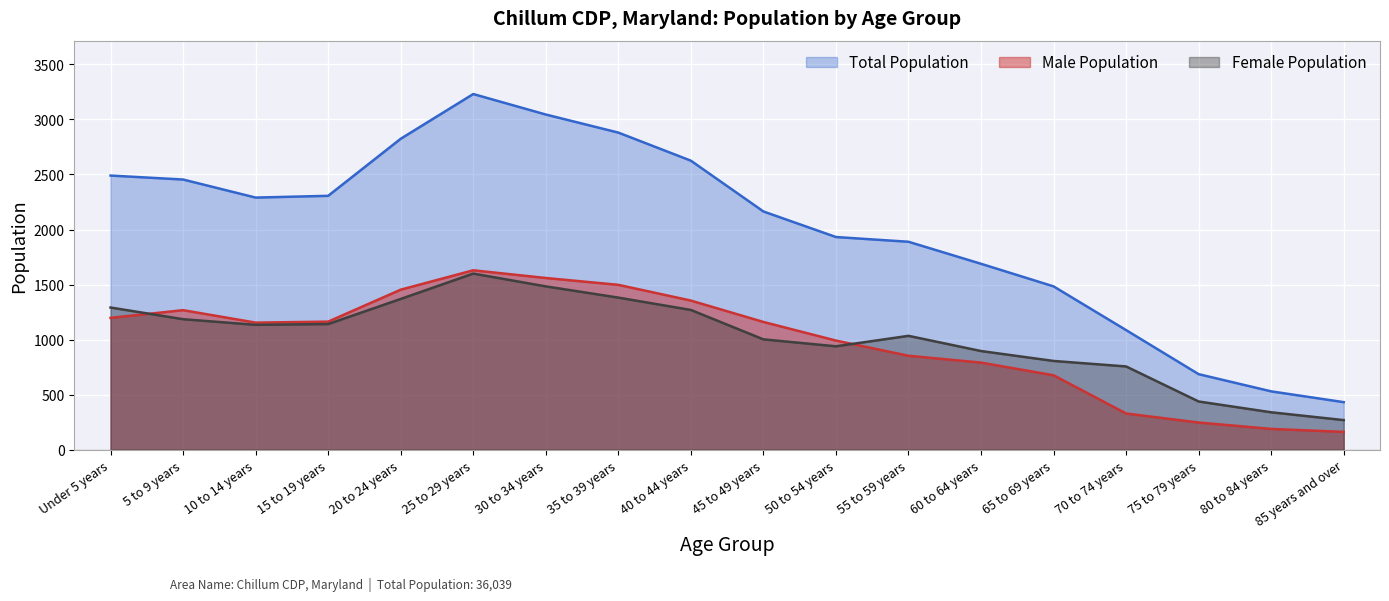

Reading left to right, what are all the values shown in this chart?

2490	2454	2290	2306	2824	3230	3044	2880	2625	2164	1932	1889	1689	1484	1087	687	531	433